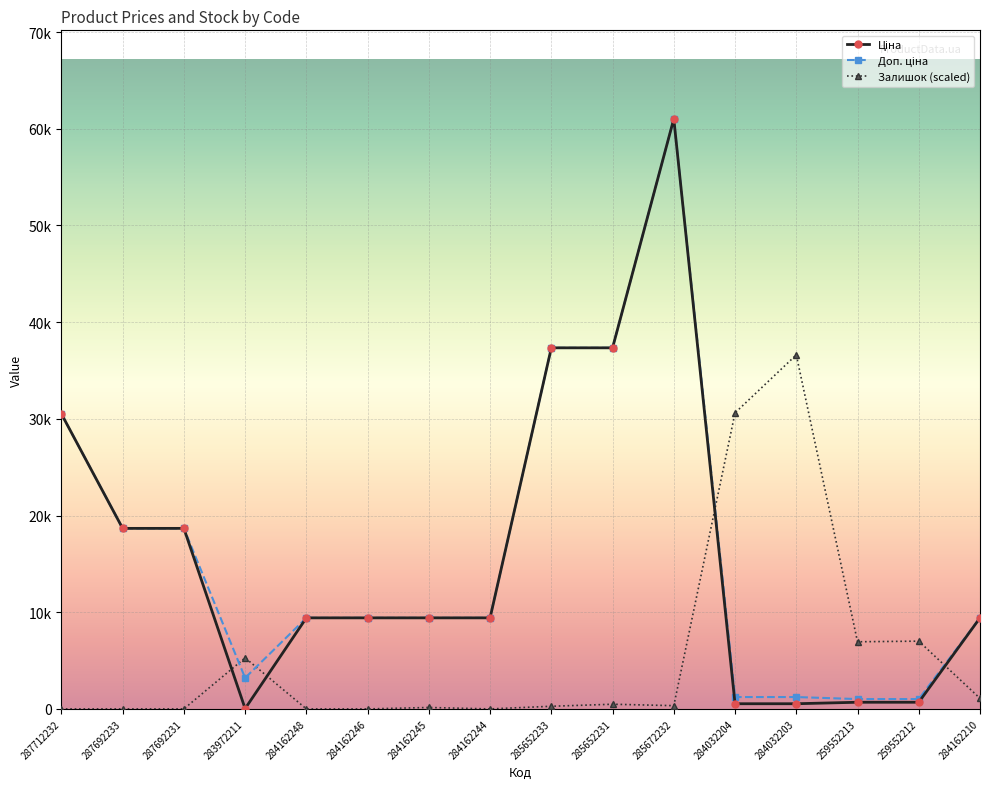

What is the minimum value for Ціна?

32.0